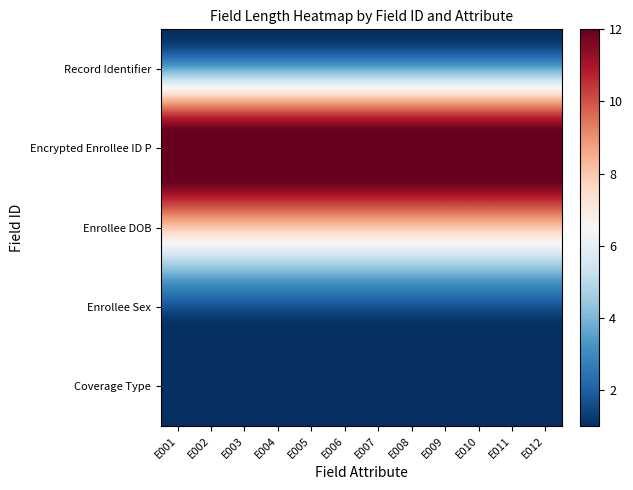

Which series has the widest spread of values?

Record Identifier